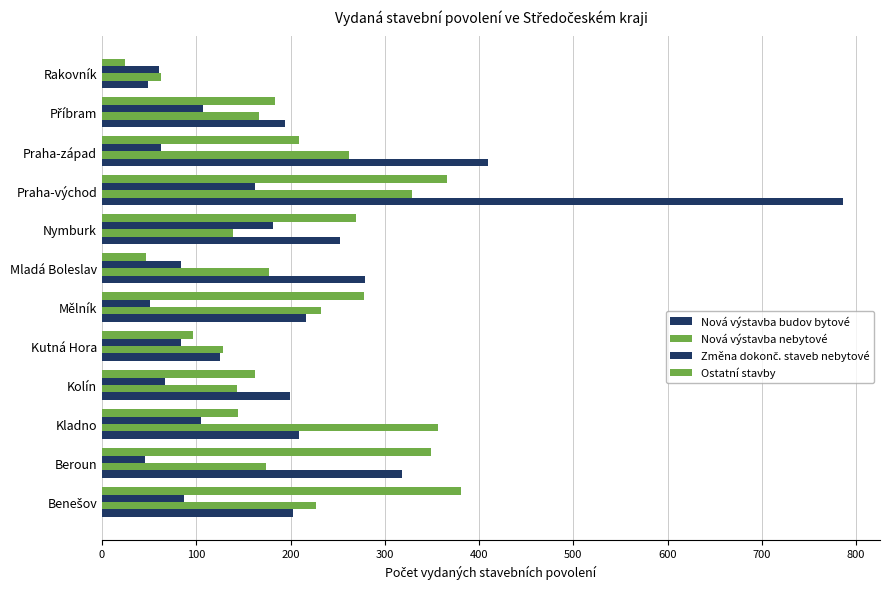

How many data points in Ostatní stavby are less than 209?

6